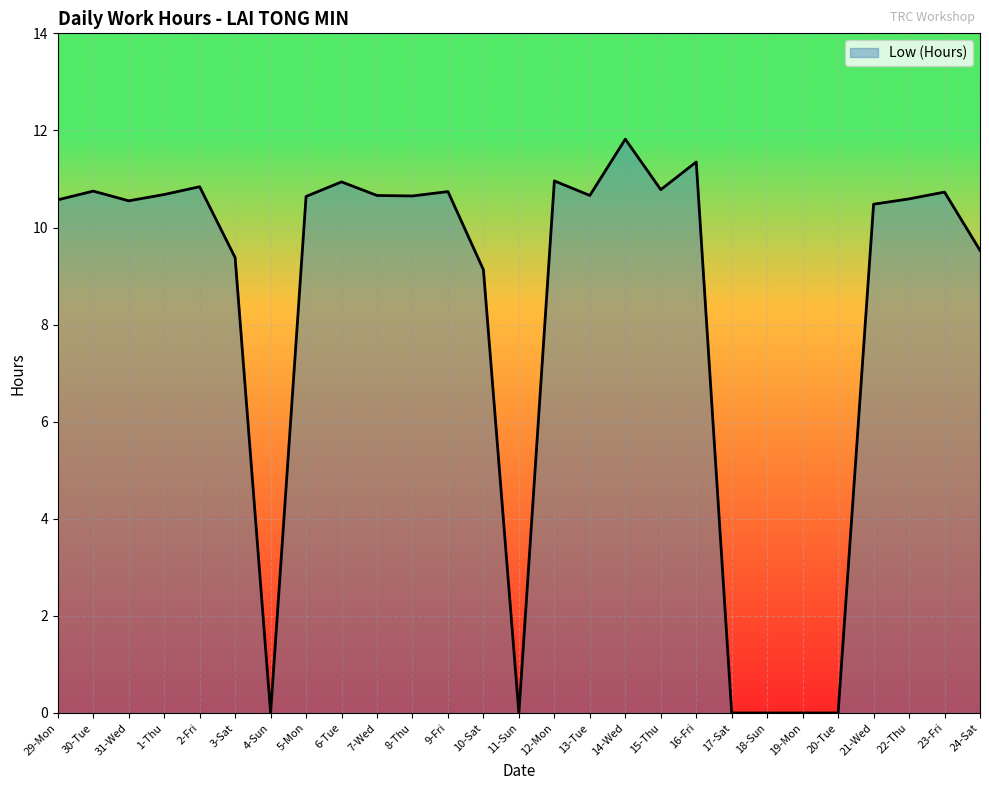

What is the difference between the maximum and second lowest values?

11.8